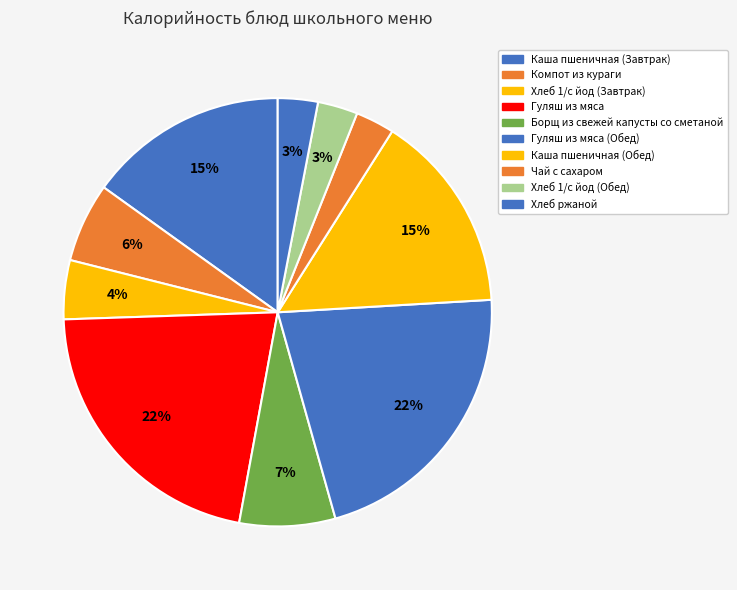

True or false: Каша пшеничная (Завтрак) accounts for 23% of the total.

False